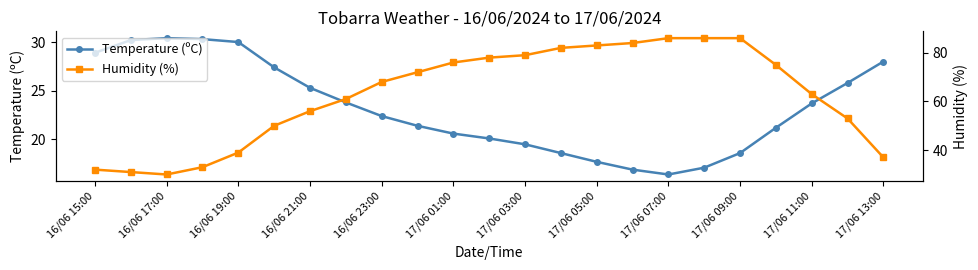

The Temperature (ºC) series shows 23.7 at 17/06 11:00. True or false?

True